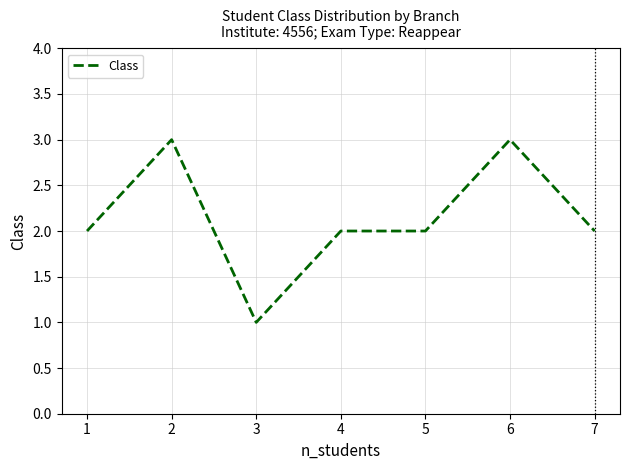

The chart shows a value of 1 at 3. True or false?

True